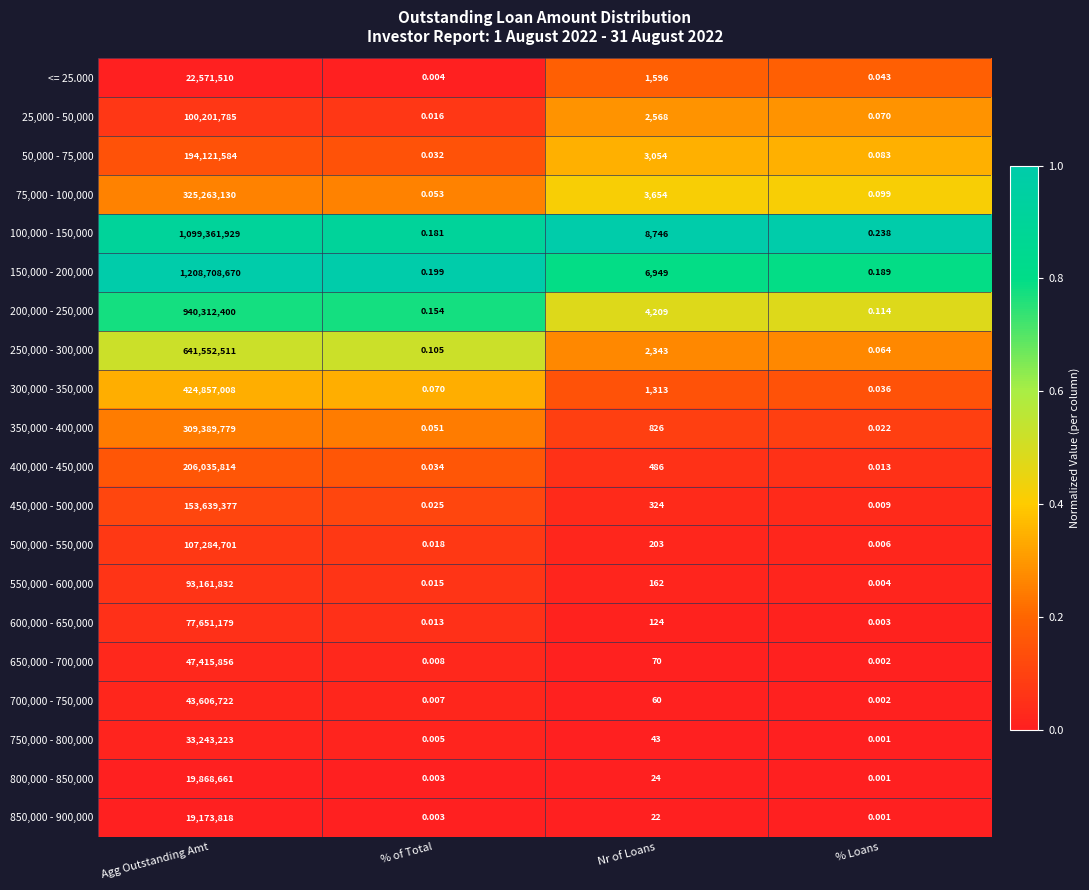

Rank the series by their maximum value, from highest to lowest.

150,000 - 200,000, 100,000 - 150,000, 200,000 - 250,000, 250,000 - 300,000, 300,000 - 350,000, 75,000 - 100,000, 350,000 - 400,000, 400,000 - 450,000, 50,000 - 75,000, 450,000 - 500,000, 500,000 - 550,000, 25,000 - 50,000, 550,000 - 600,000, 600,000 - 650,000, 650,000 - 700,000, 700,000 - 750,000, 750,000 - 800,000, <= 25.000, 800,000 - 850,000, 850,000 - 900,000